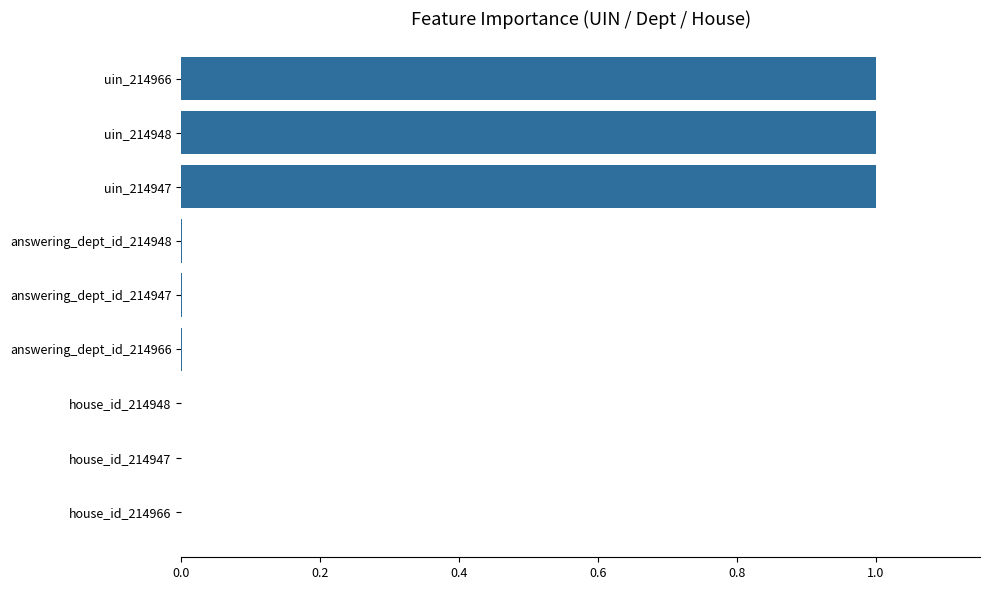

What is the sum of all values?

3.0